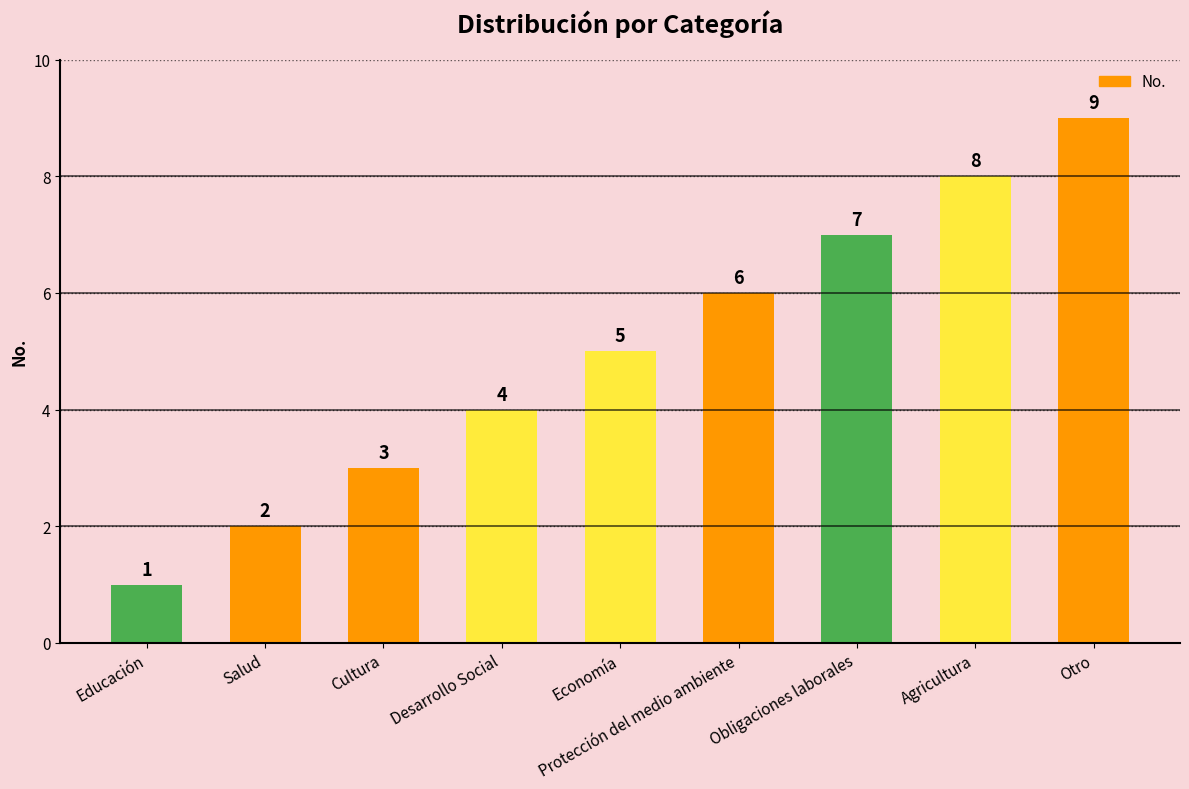

What position from the left is Otro?

9